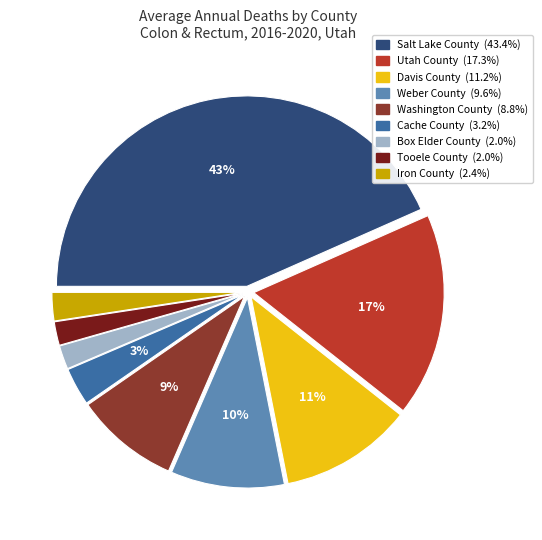

Is there a majority slice in this chart?

No